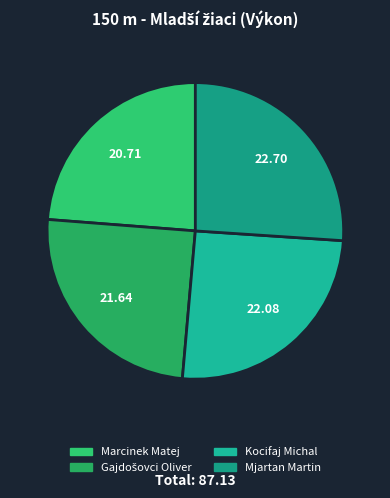

What is the ratio of the value at Kocifaj Michal to the value at Marcinek Matej?

1.1